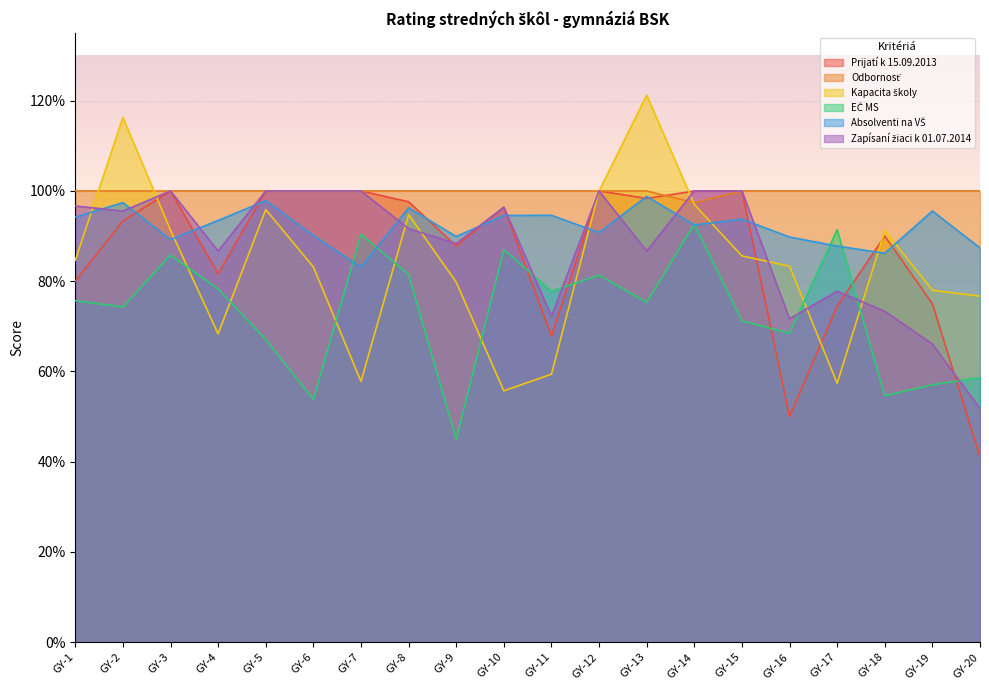

At which label does EČ MS reach its minimum?

GY-9